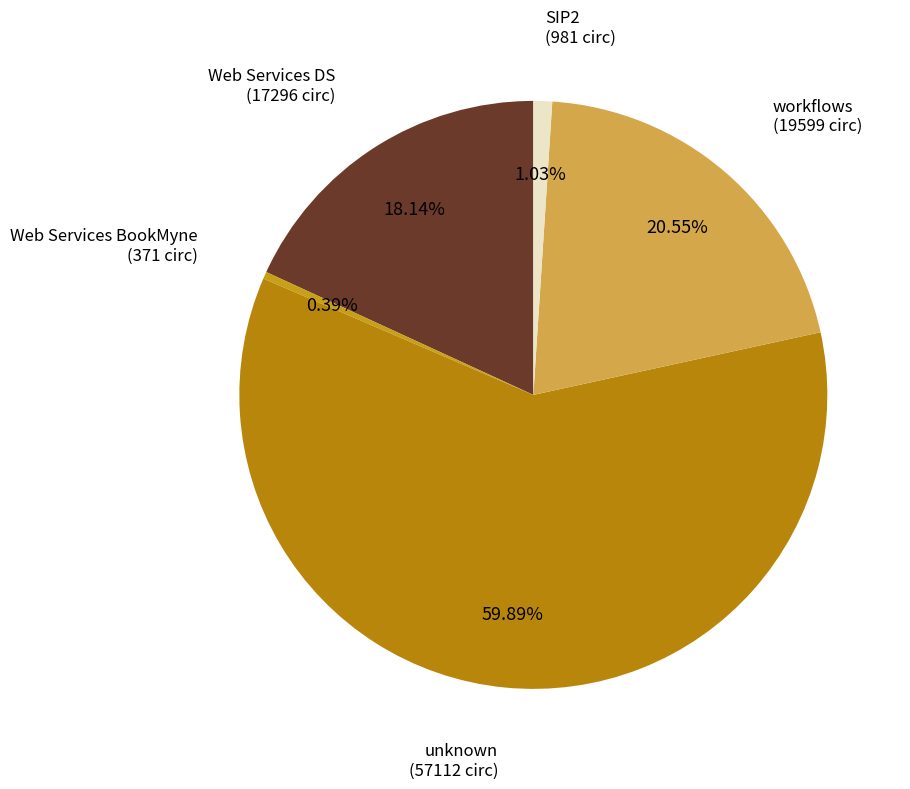

How many slices are in this pie chart?

5